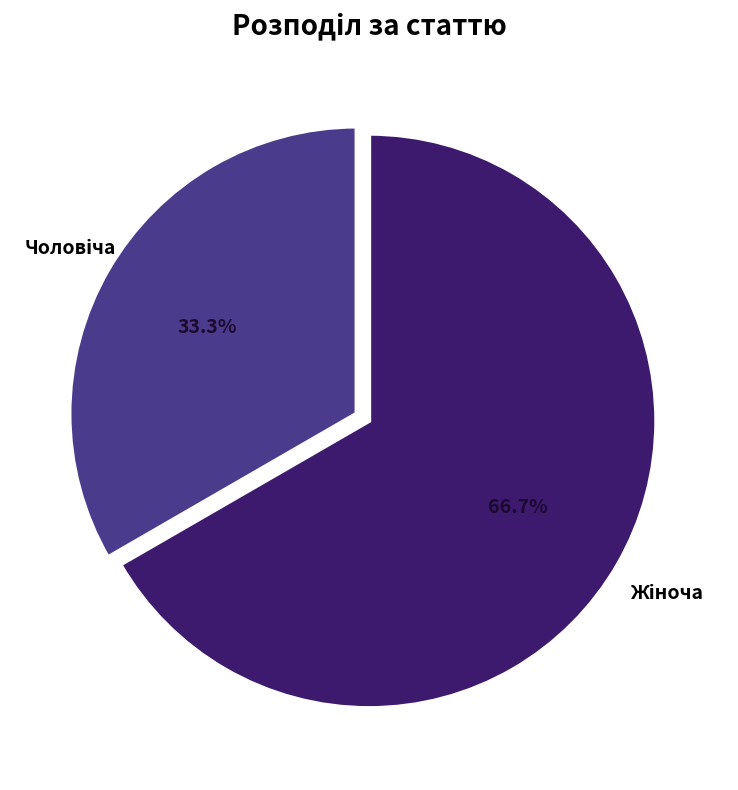

Is there any slice that represents more than half of the pie?

Yes